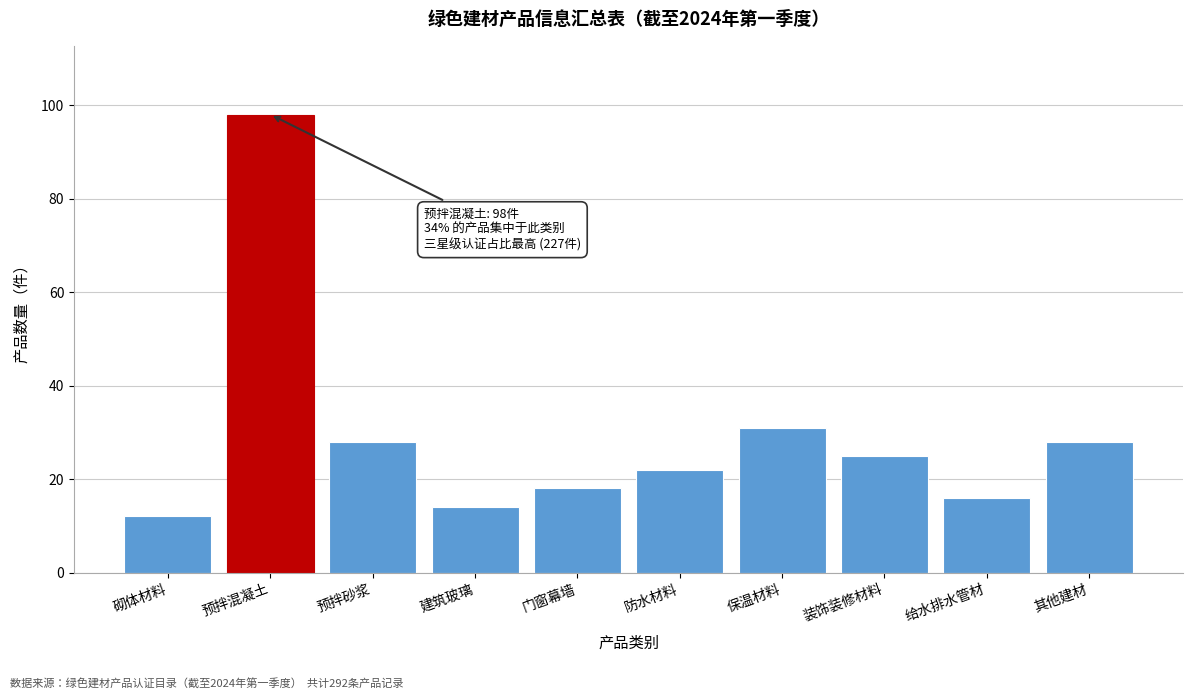

Reading left to right, transcribe all the data shown in this chart.

12	98	28	14	18	22	31	25	16	28